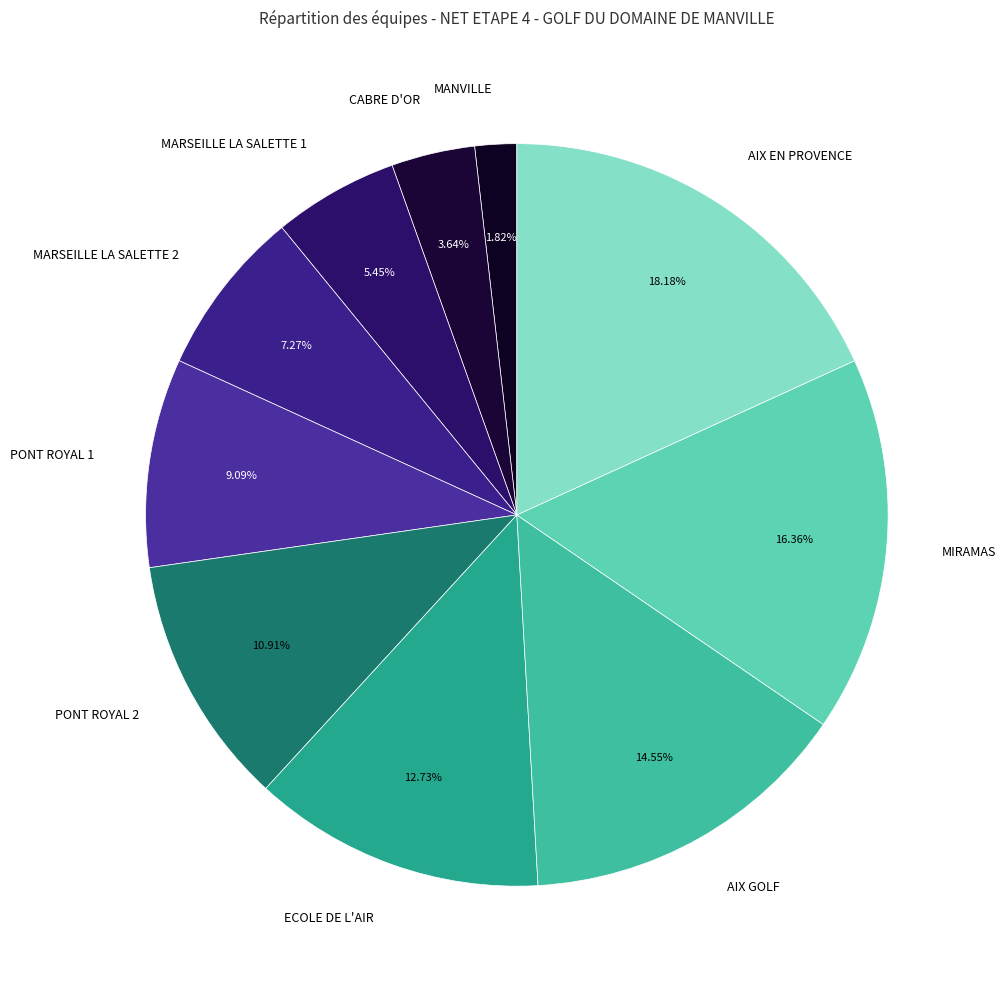

Does AIX GOLF account for over 50% of the chart?

No